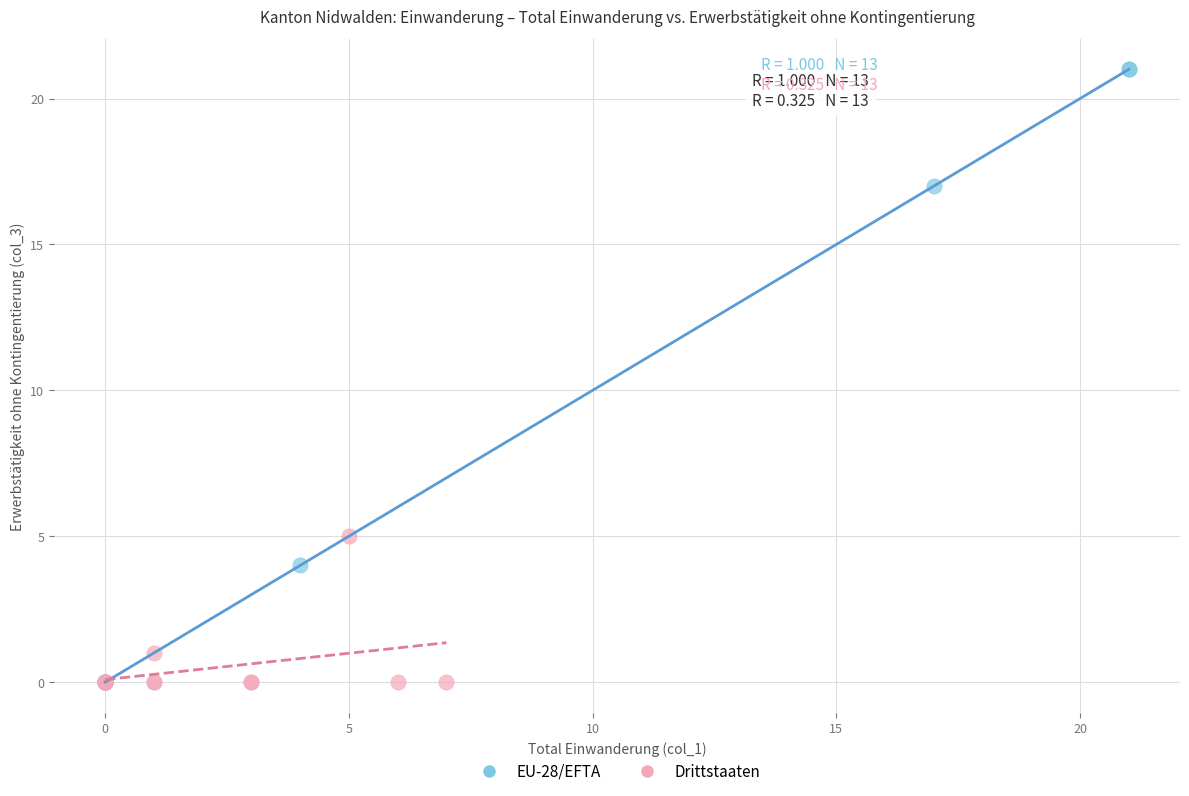

Which series contains the highest Y value?

EU-28/EFTA